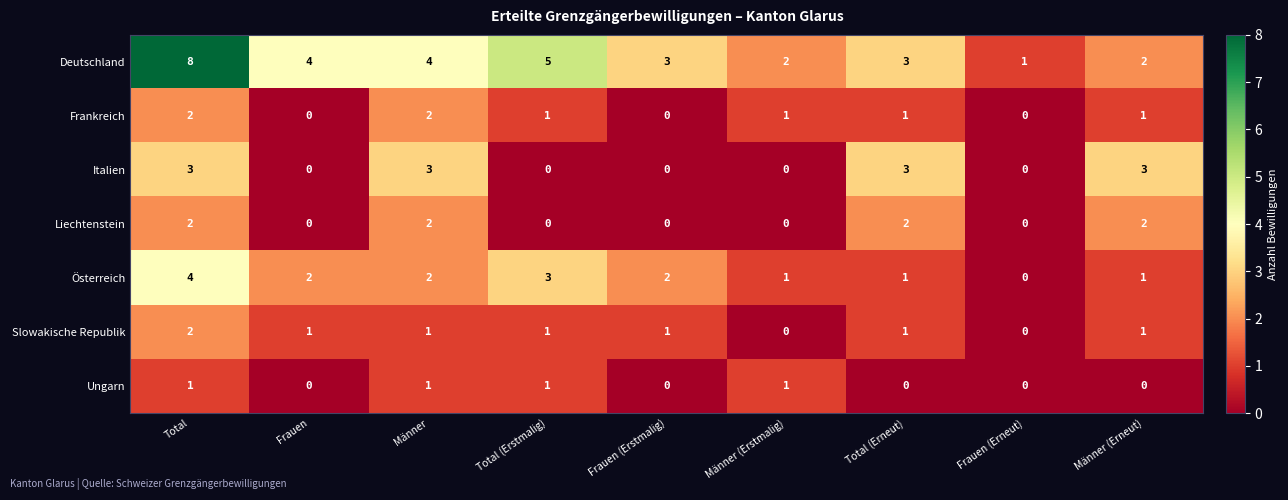

How many Frankreich values are between 0 and 1?

7